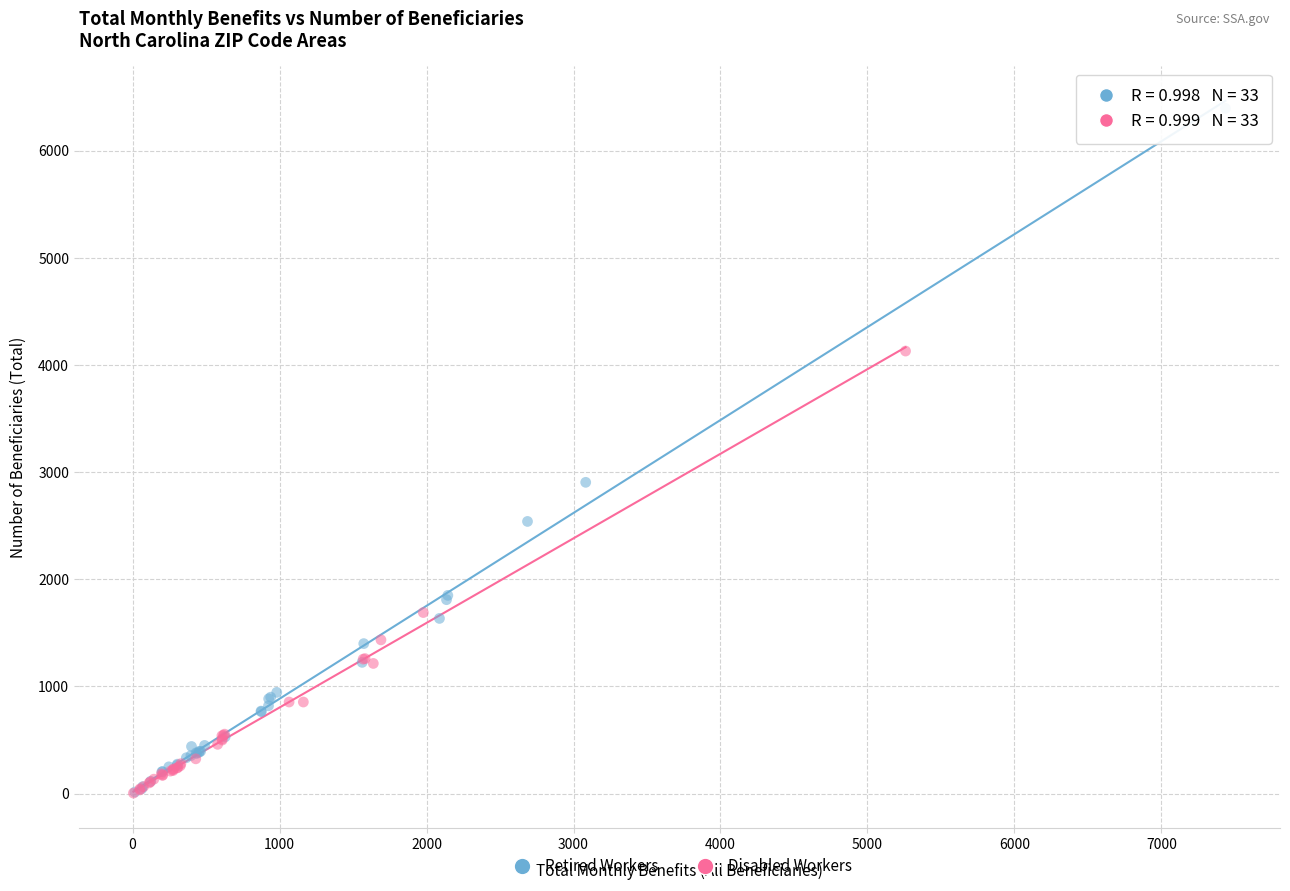

Which series has the largest Y range (max minus min)?

Retired Workers